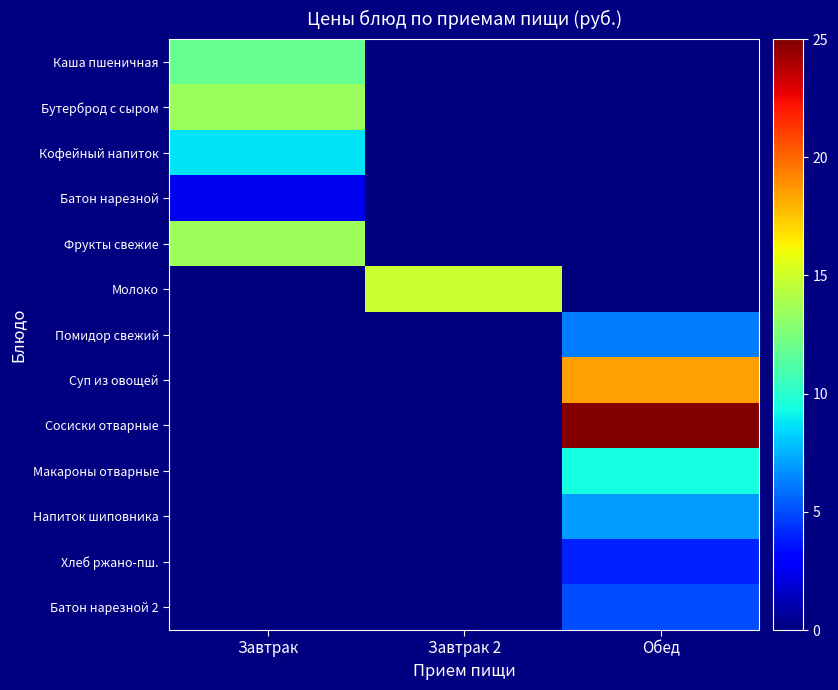

Rank the series by their maximum value, from highest to lowest.

Сосиски отварные, Суп из овощей, Молоко, Фрукты свежие, Бутерброд с сыром, Каша пшеничная, Макароны отварные, Кофейный напиток, Напиток шиповника, Помидор свежий, Батон нарезной 2, Хлеб ржано-пш., Батон нарезной